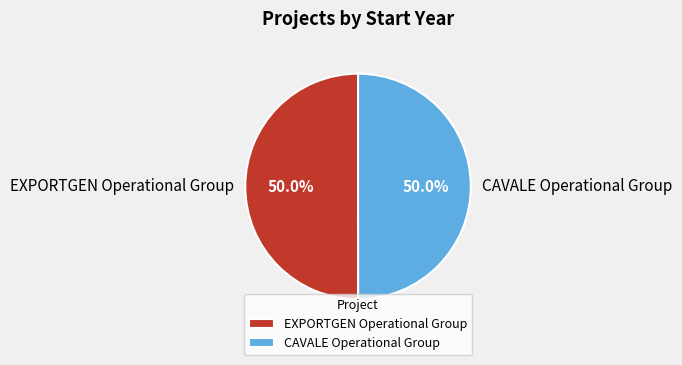

What is the ratio of the value at CAVALE Operational Group to the value at EXPORTGEN Operational Group?

1.0